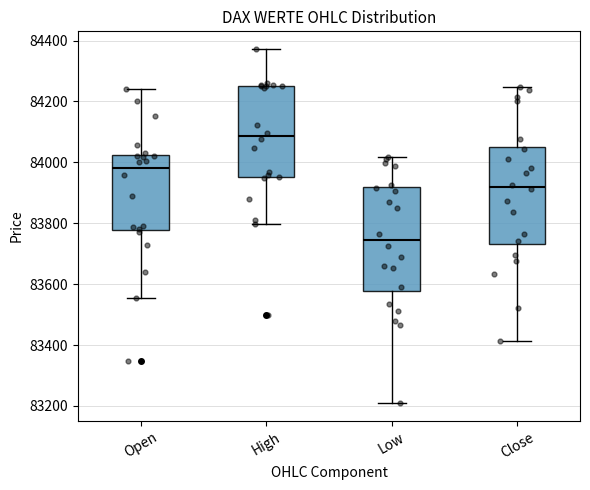

Reading left to right, read every box against the y-axis: the position of its median line, the range the box covers, and the ends of its whiskers. The values are not printed on the chart, so give them approximately, as read against the axis.

Open: median 83980, box 83780 to 84020, whiskers 83560 to 84240
High: median 84080, box 83960 to 84260, whiskers 83800 to 84380
Low: median 83740, box 83580 to 83920, whiskers 83200 to 84020
Close: median 83920, box 83740 to 84060, whiskers 83420 to 84240